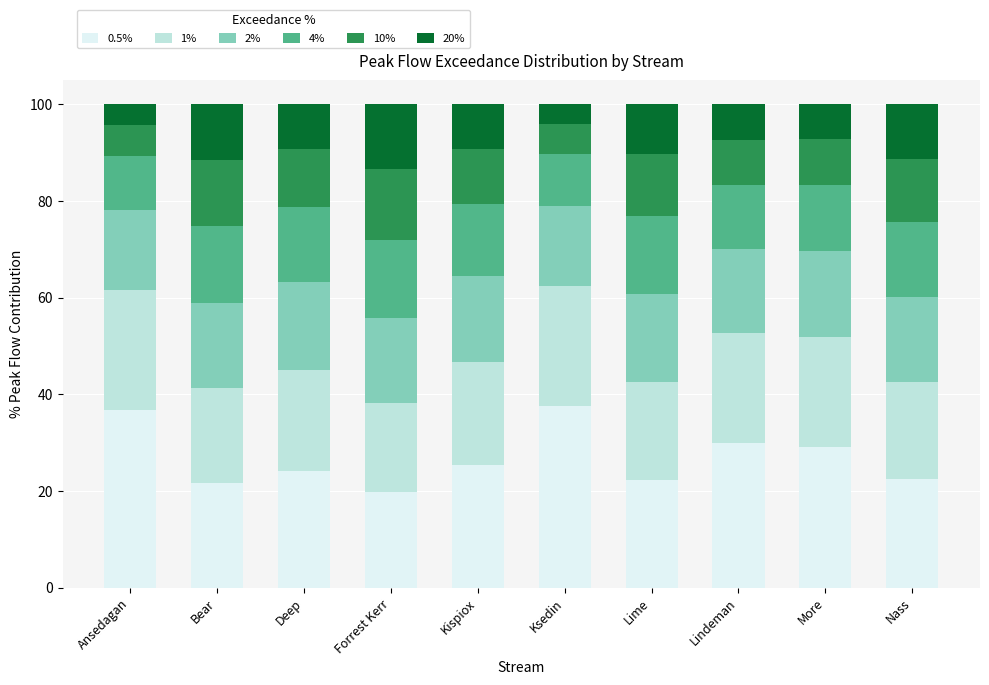

Is it true that 0.5% equals 36.7 at Ansedagan?

True